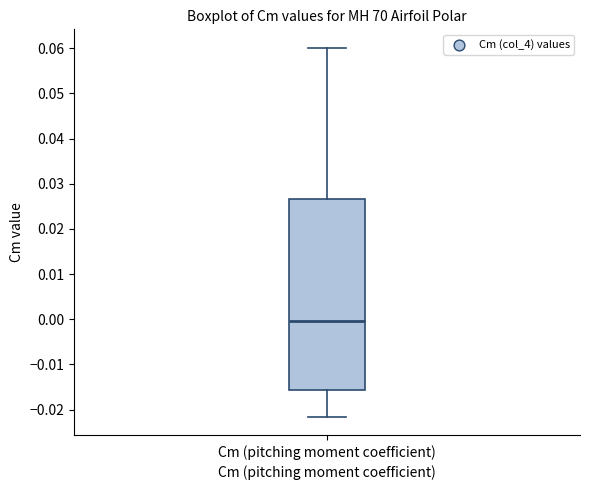

Where does the median line of the box for Cm (pitching moment coefficient) sit on the y-axis? The values are not printed on the chart, so give them approximately, as read against the axis.

0.000